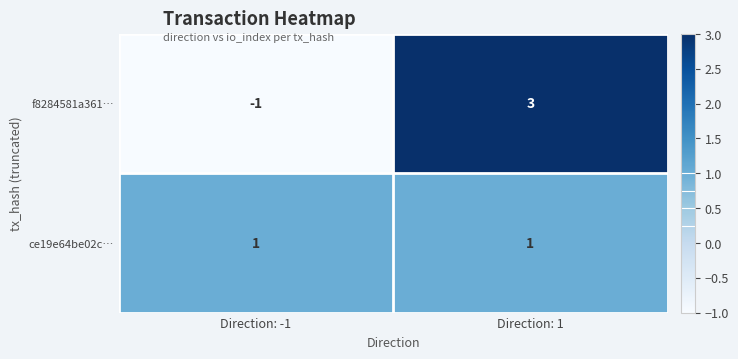

Which series has the largest range (max minus min)?

f8284581a361…